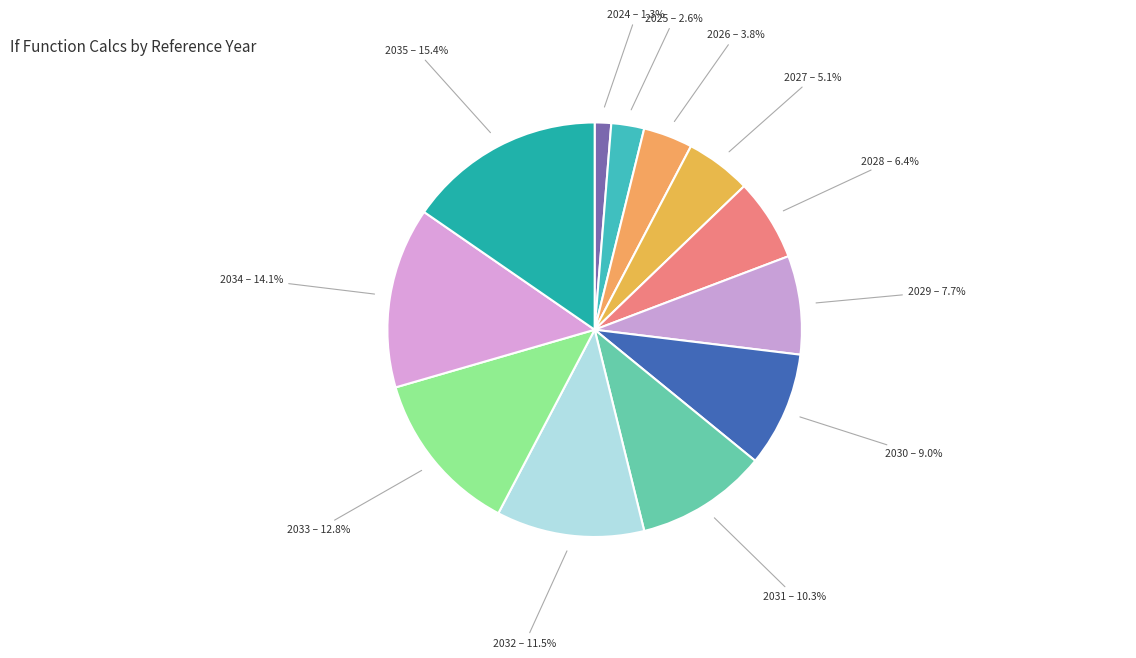

How many segments does this pie chart have?

12